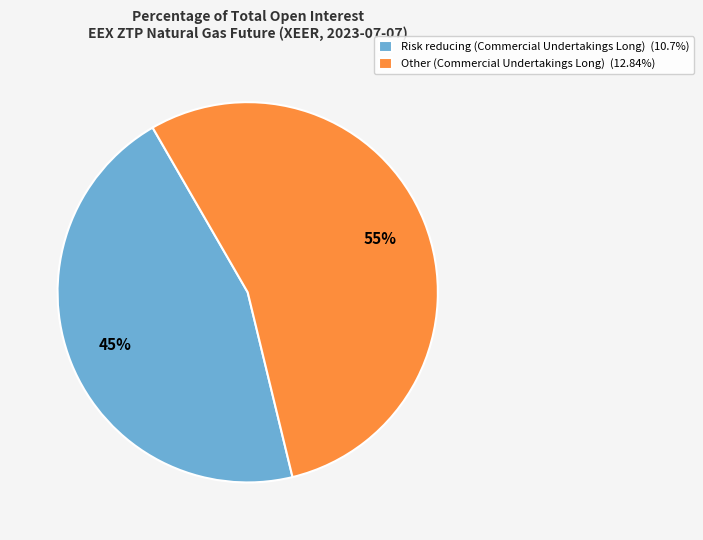

To the nearest percent, what is the average slice percentage?

50%